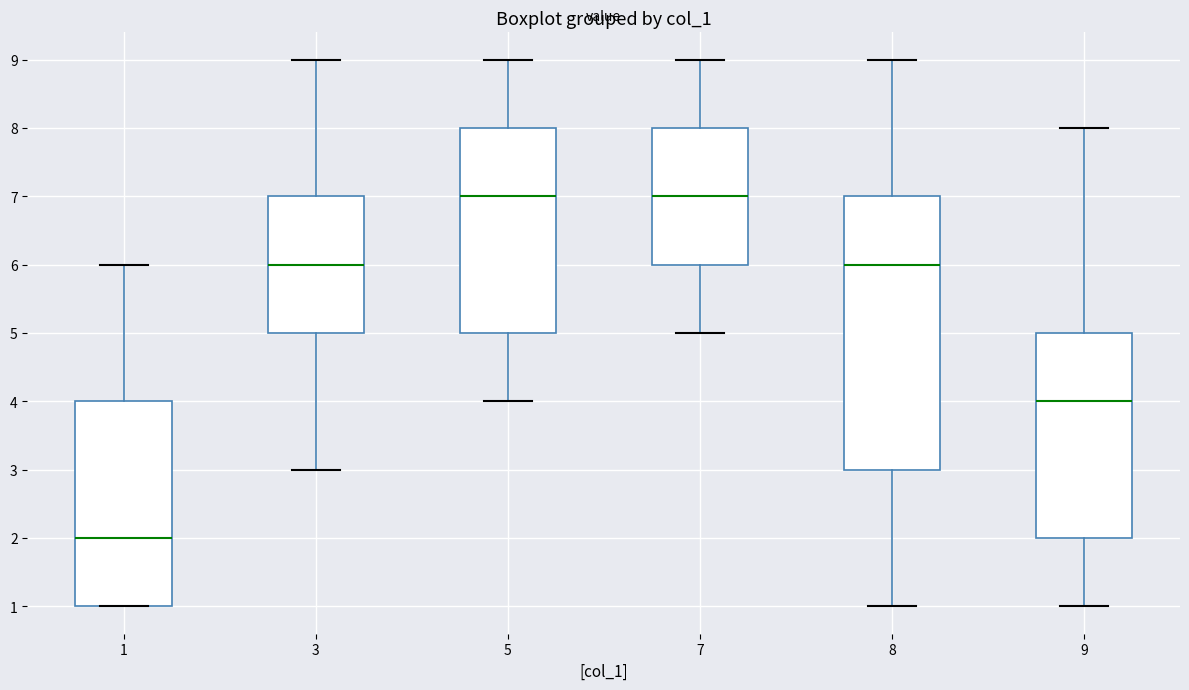

Reading left to right, read every box against the y-axis: the position of its median line, the range the box covers, and the ends of its whiskers. The values are not printed on the chart, so give them approximately, as read against the axis.

1: median 2, box 1 to 4, whiskers 1 to 6
3: median 6, box 5 to 7, whiskers 3 to 9
5: median 7, box 5 to 8, whiskers 4 to 9
7: median 7, box 6 to 8, whiskers 5 to 9
8: median 6, box 3 to 7, whiskers 1 to 9
9: median 4, box 2 to 5, whiskers 1 to 8